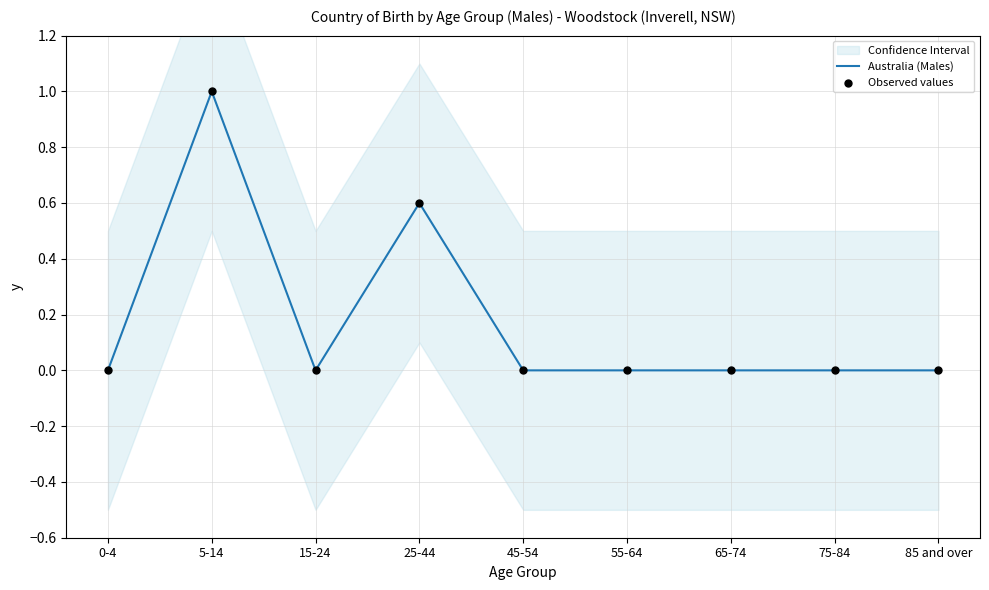

Which series reaches the minimum Y coordinate?

Australia (Males)